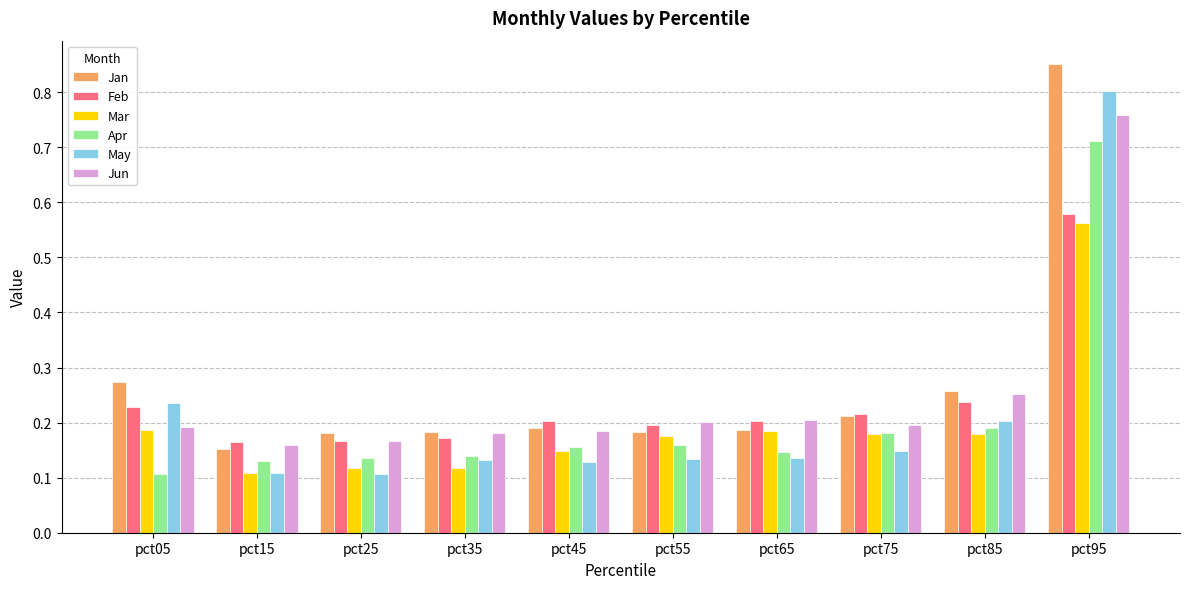

Between pct25 and pct75, which series saw the biggest shift?

Mar